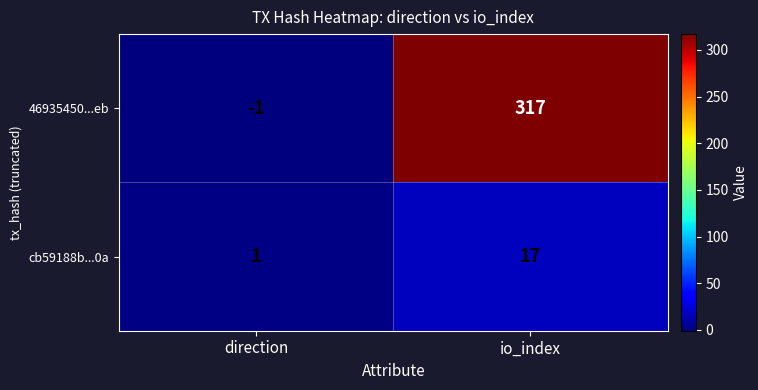

What is the spread (max minus min) of values at io_index?

300